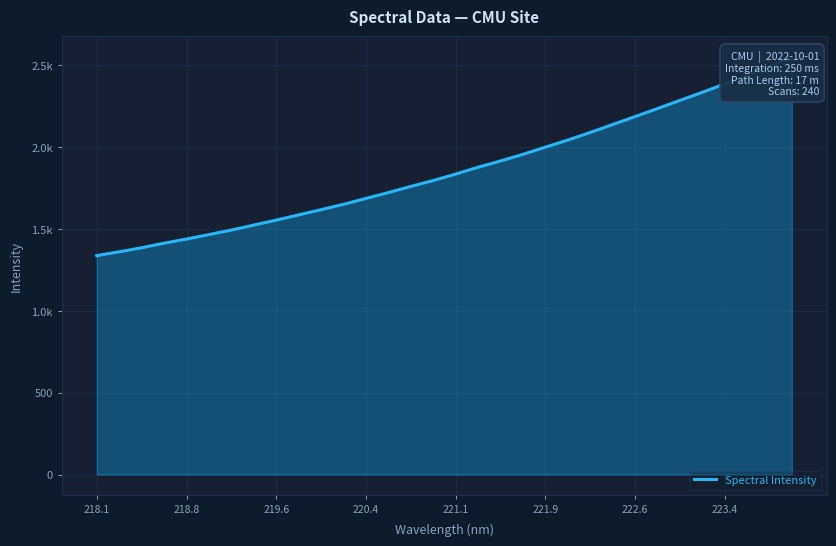

What is the maximum value shown in the chart?

2551.2